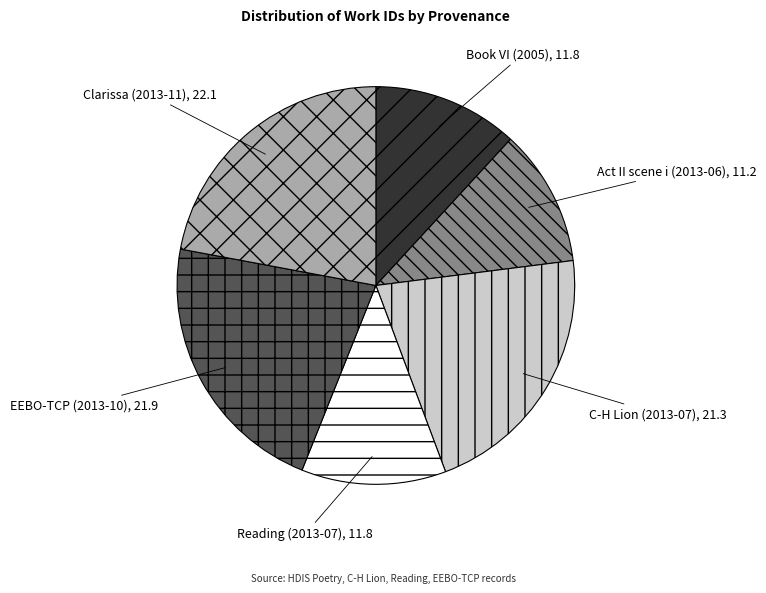

Do EEBO-TCP (2013-10) and Act II scene i (2013-06) together represent more than half of the pie?

No